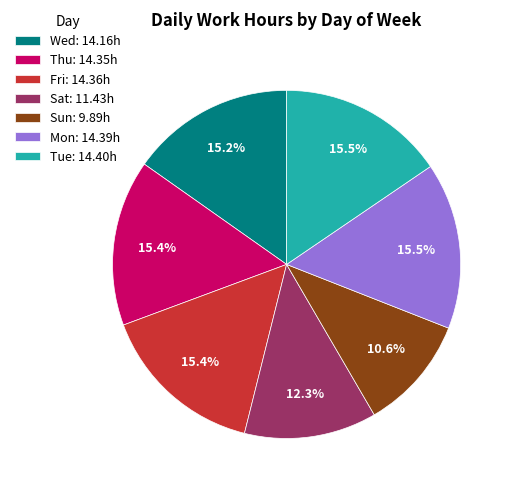

Do Thu and Wed together represent more than half of the pie?

No